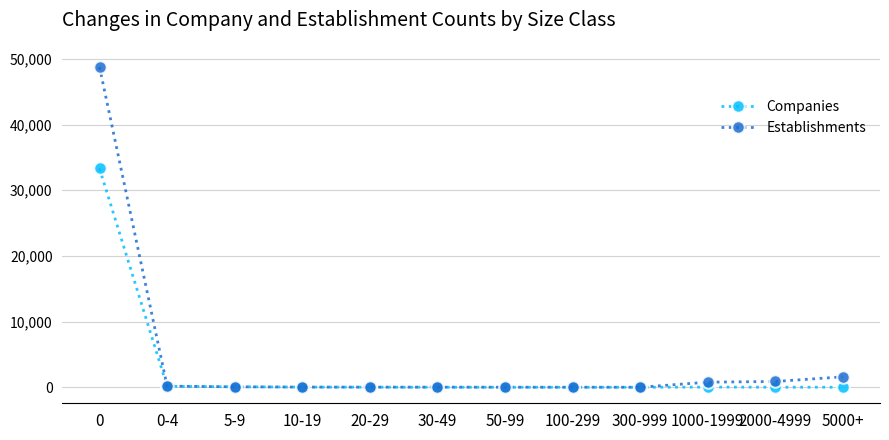

What value does the Establishments series have at 300-999?

5